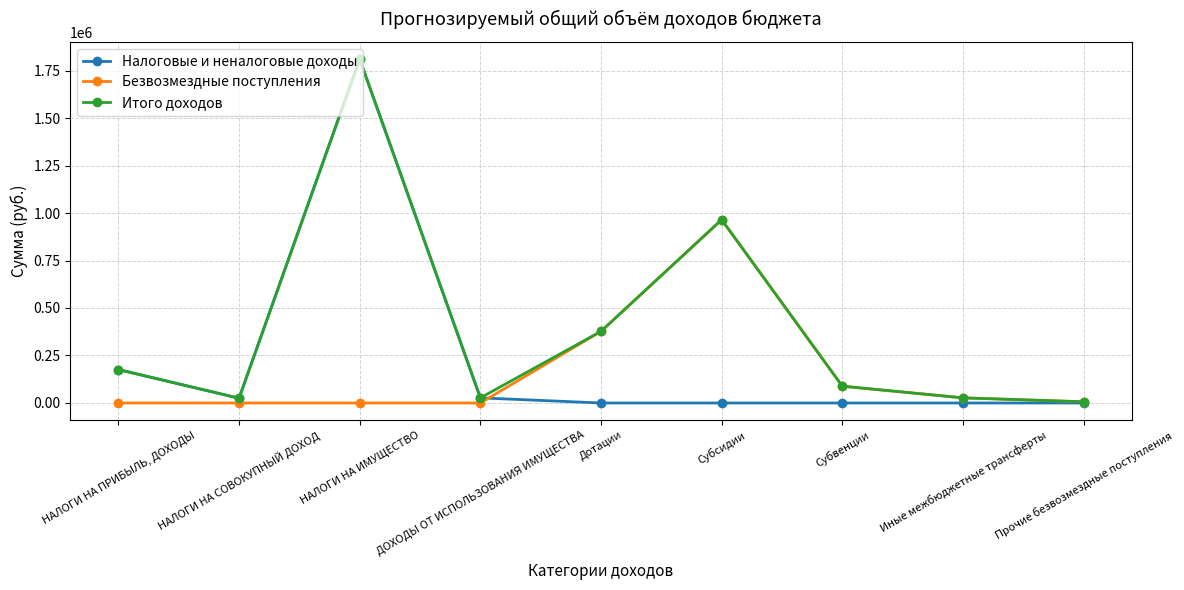

At which label does Безвозмездные поступления first exceed 6400?

Дотации